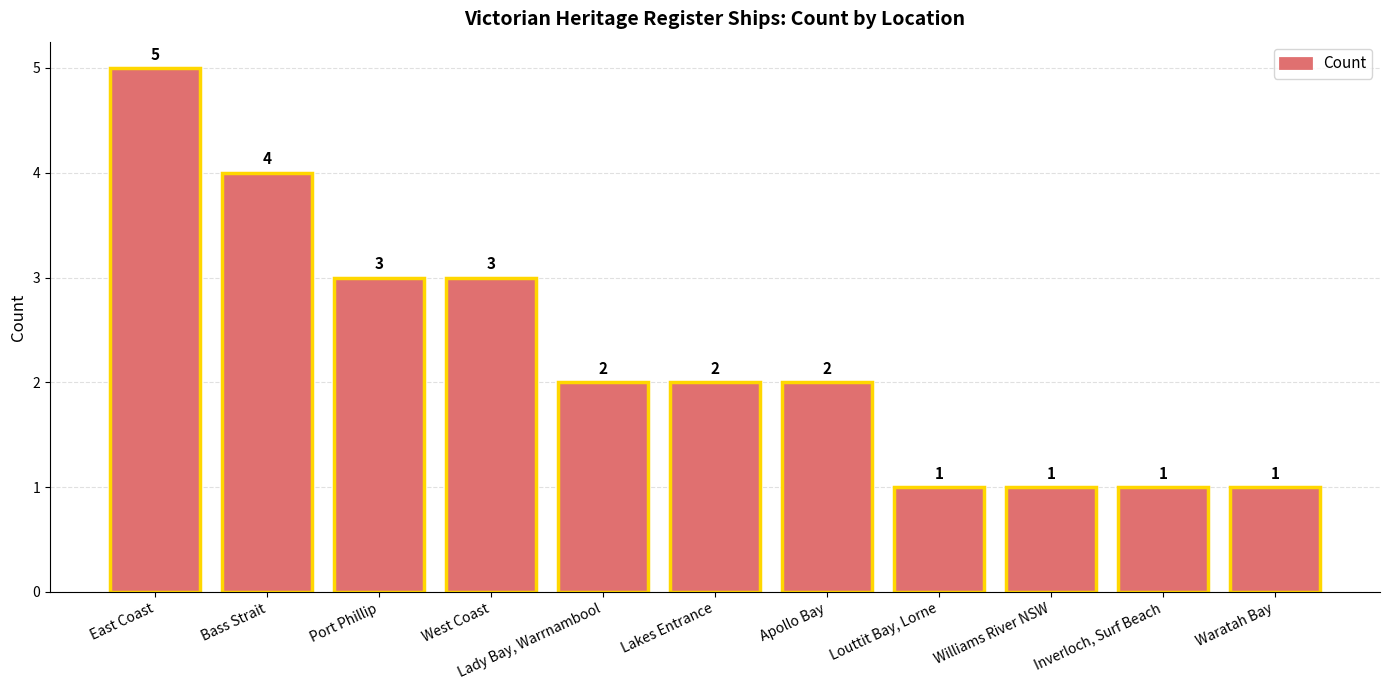

What is the approximate value at Lady Bay, Warrnambool?

2